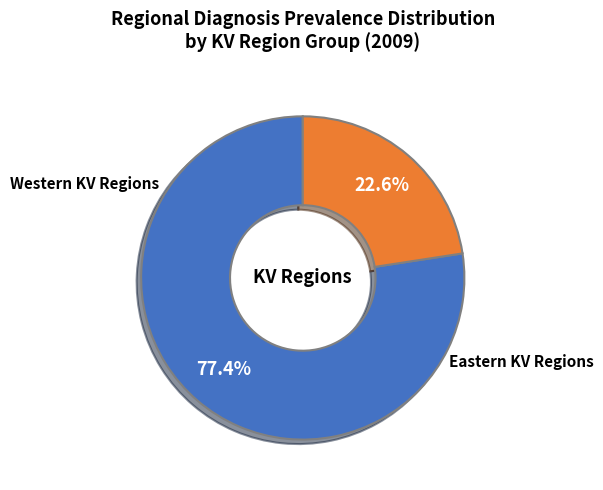

Is there a majority slice in this chart?

Yes